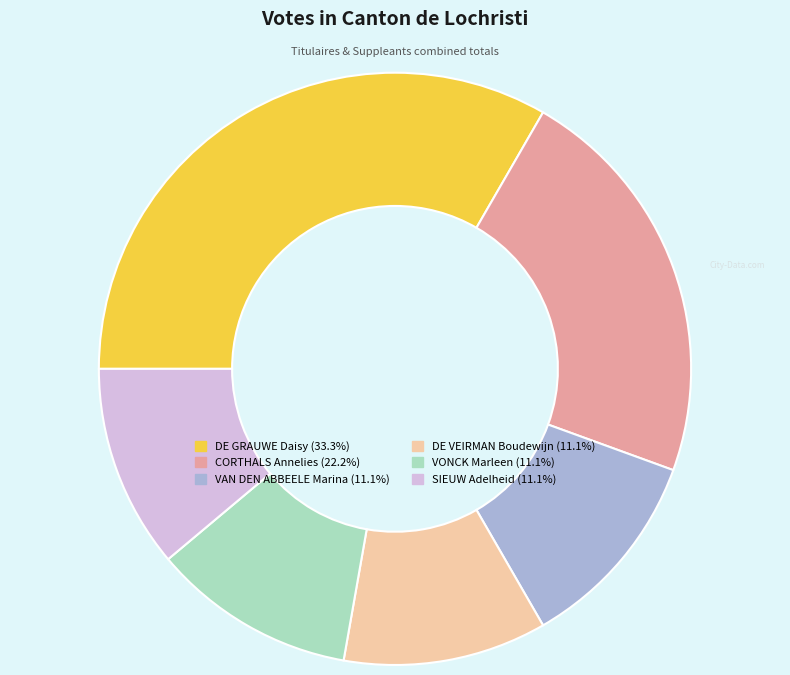

Between DE GRAUWE Daisy and VONCK Marleen, which is larger?

DE GRAUWE Daisy